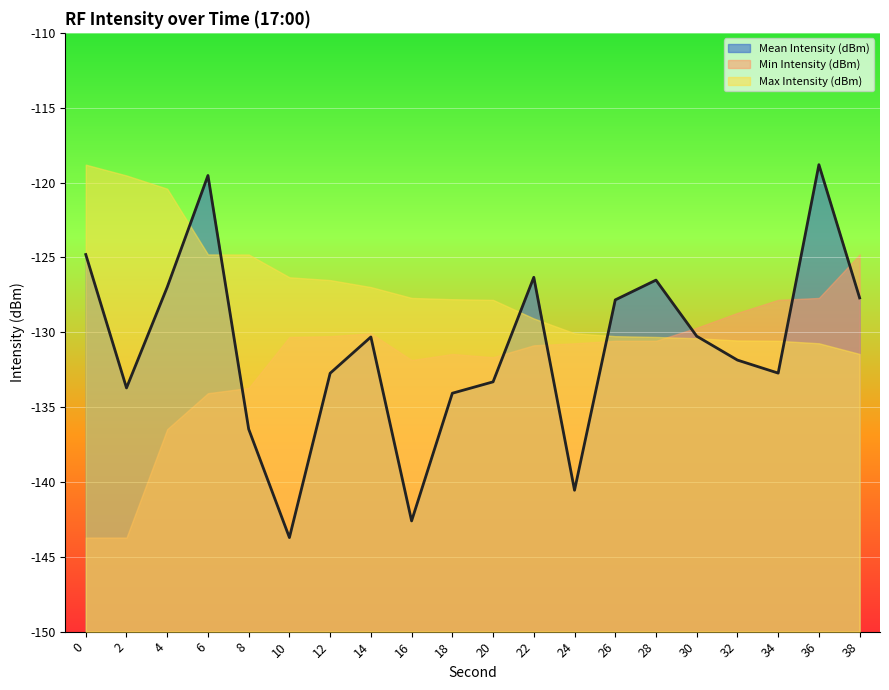

The Max Intensity (dBm) series shows -129.1 at 22. True or false?

True